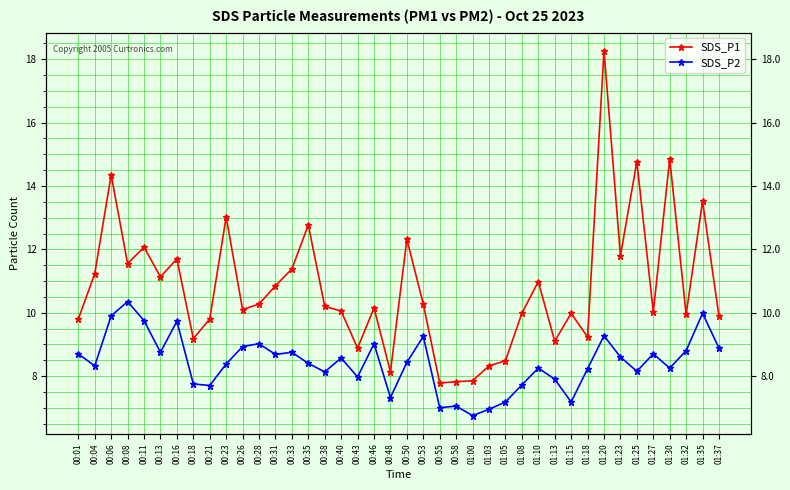

How many interior local valleys does the SDS_P2 series have?

12